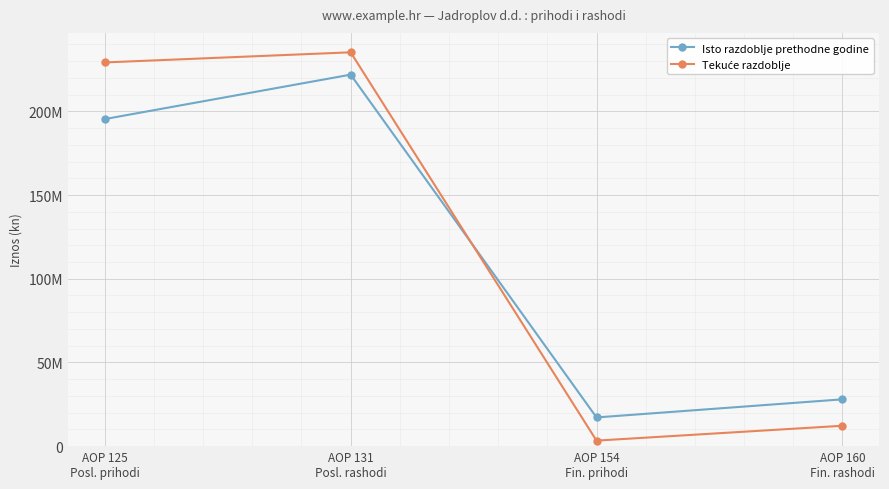

What is the difference between the highest and lowest values at AOP 125
Posl. prihodi?

33825630